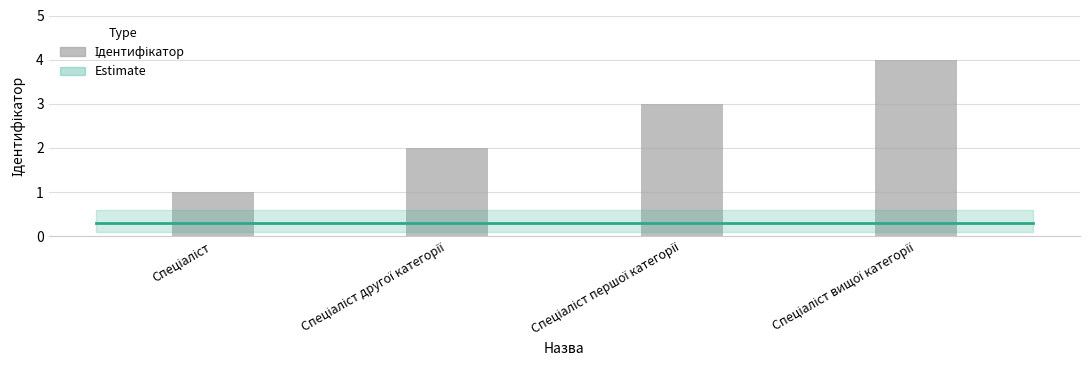

What is the sum of all values?

10